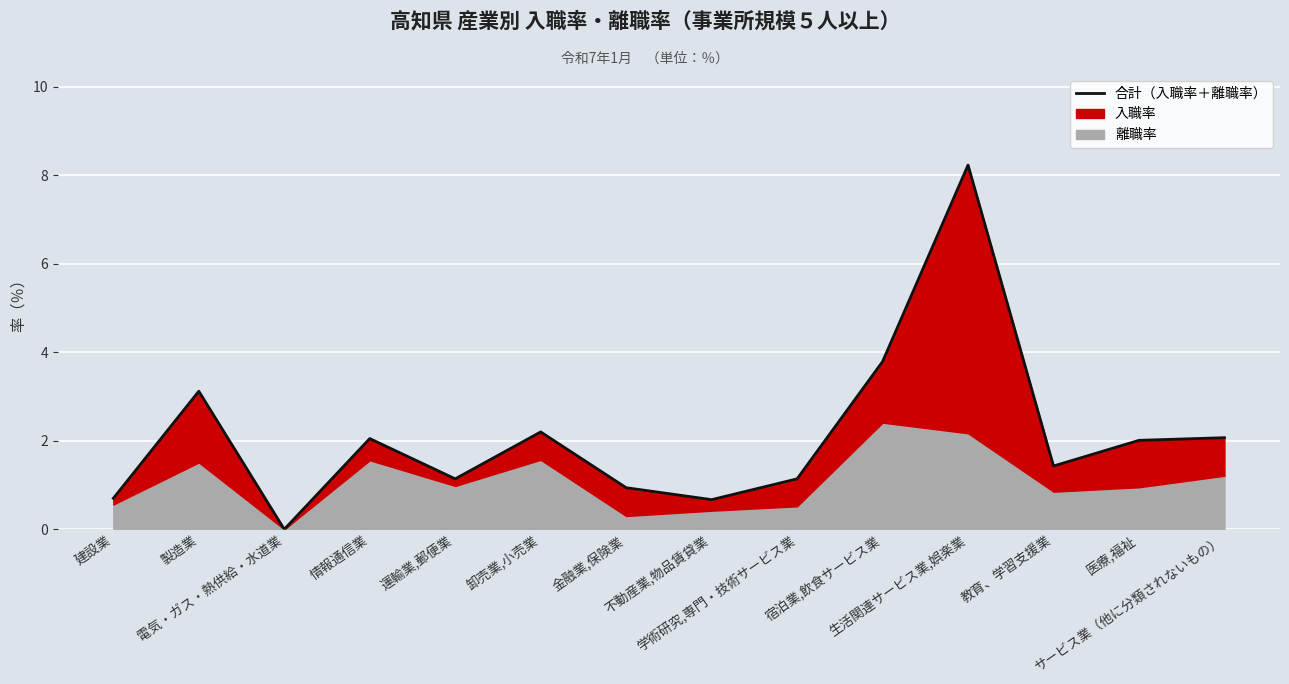

What position from the left is 情報通信業?

4